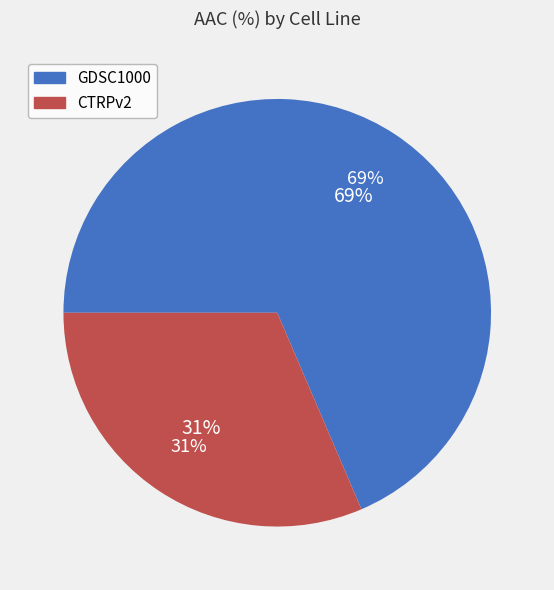

How many segments does this pie chart have?

2